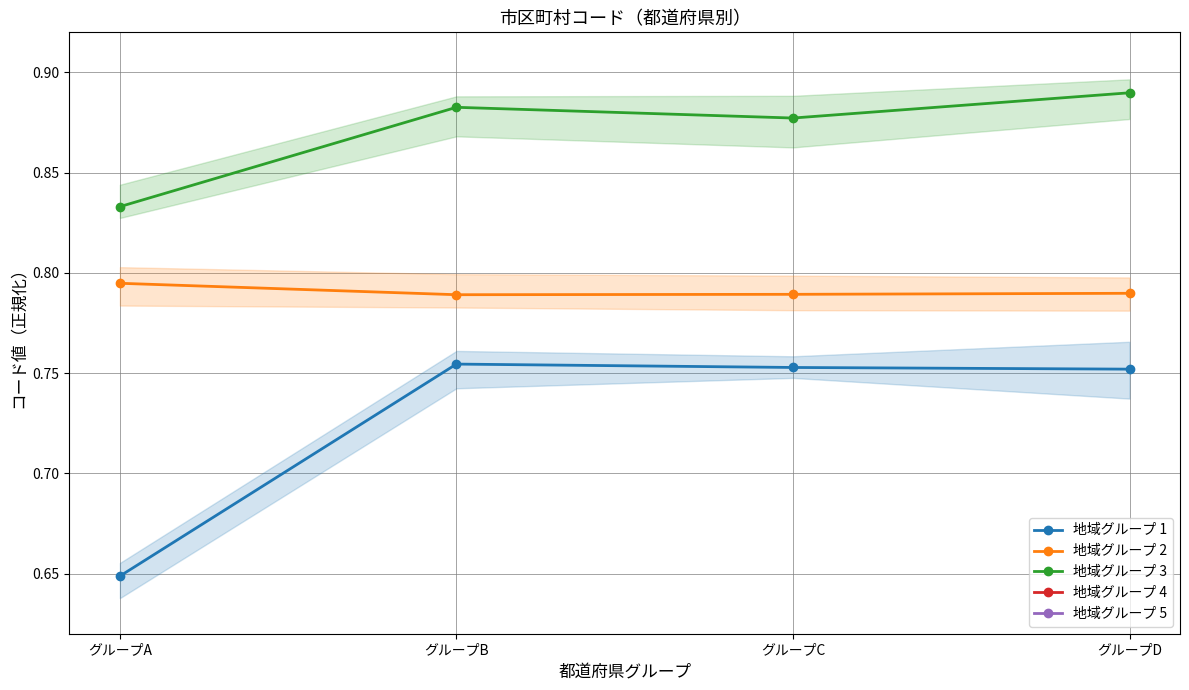

The 地域グループ 5 series shows 1.0 at グループC. True or false?

True